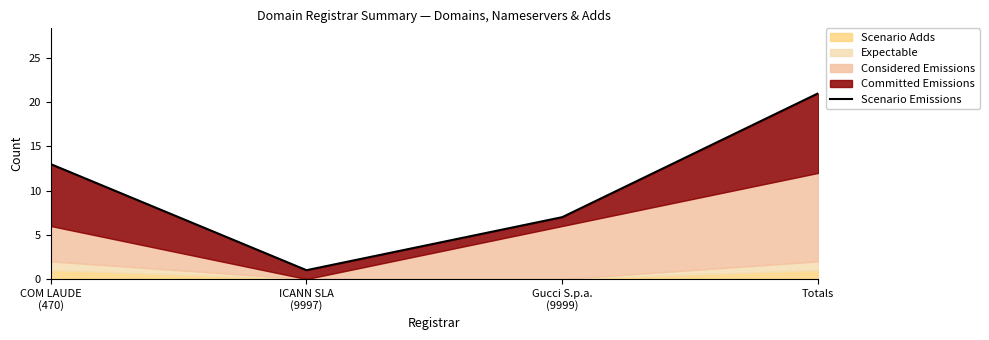

What is the label of the 1st point from the left?

COM LAUDE
(470)